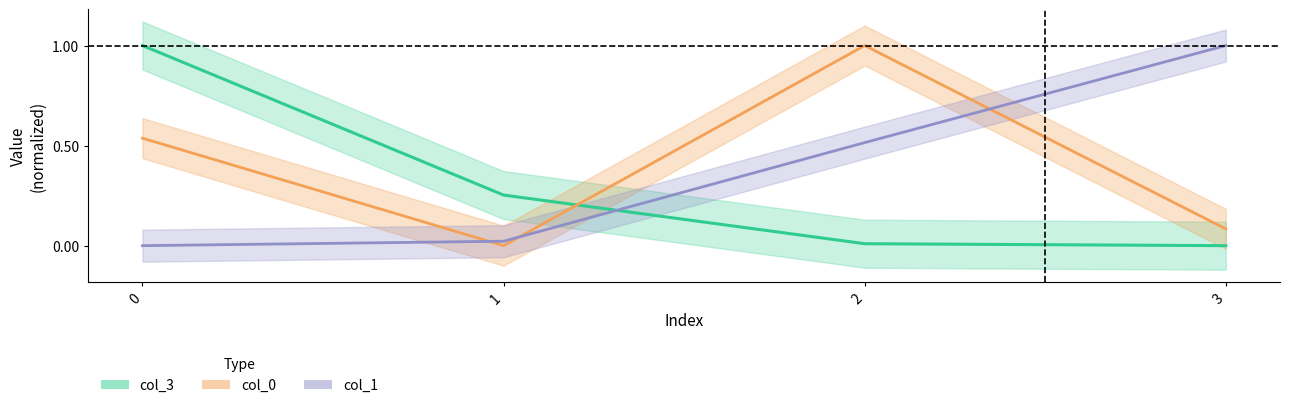

Where do col_1 and col_0 first cross each other?

0 and 1